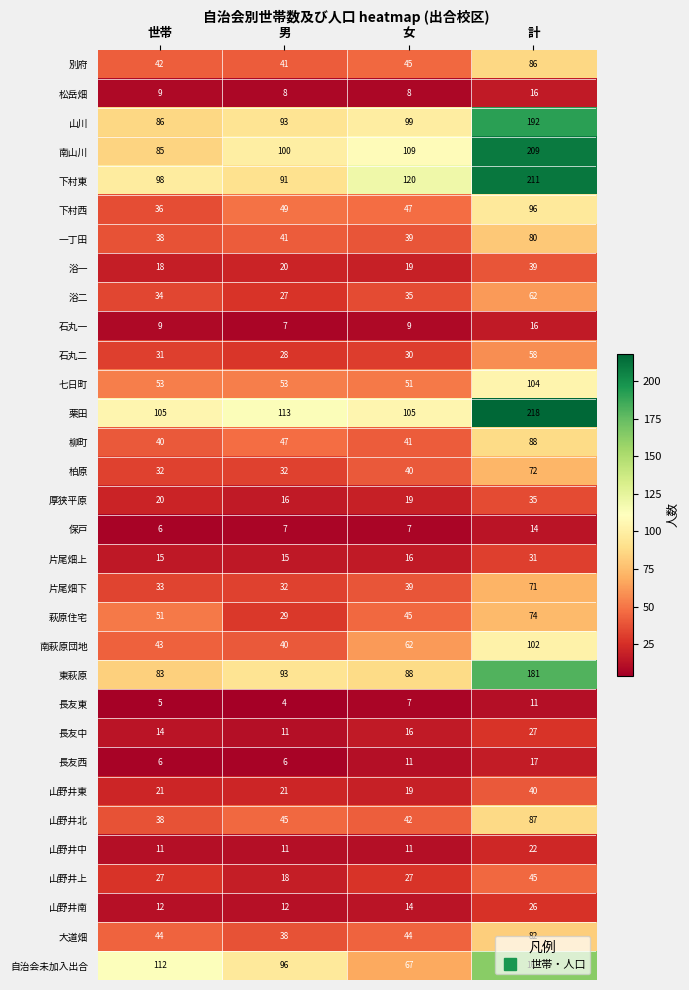

Where is 東萩原 nearest to the value 132?

男